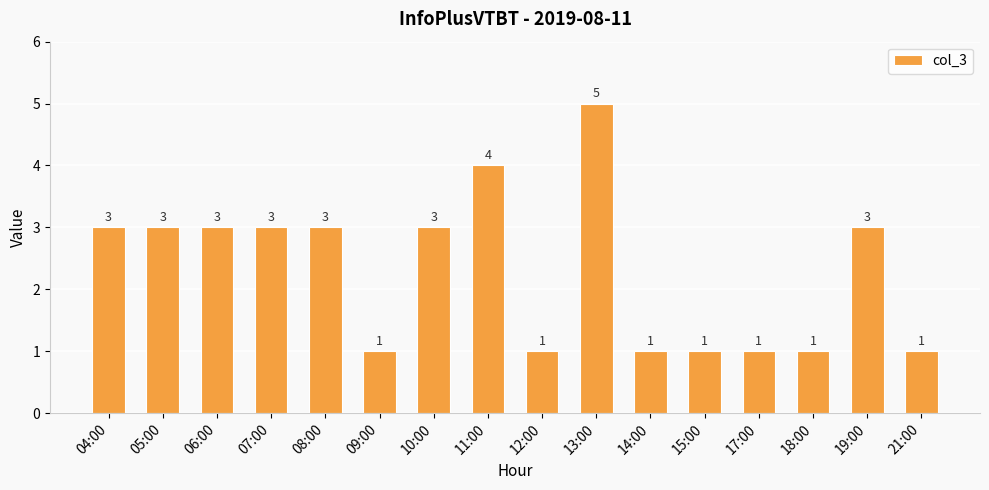

Which has a higher value, 14:00 or 19:00?

19:00